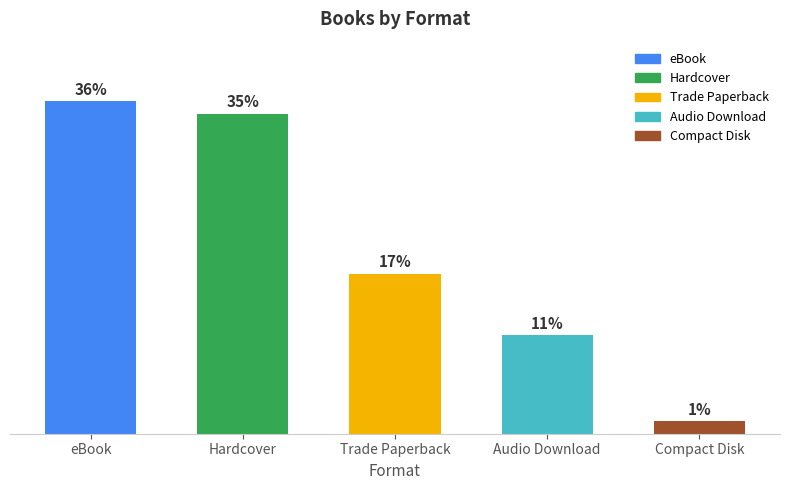

Are the bars horizontal?

No